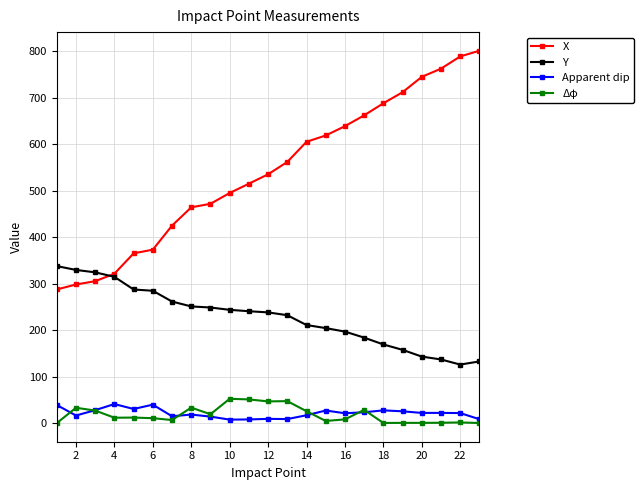

True or false: Apparent dip and X intersect in this chart.

False